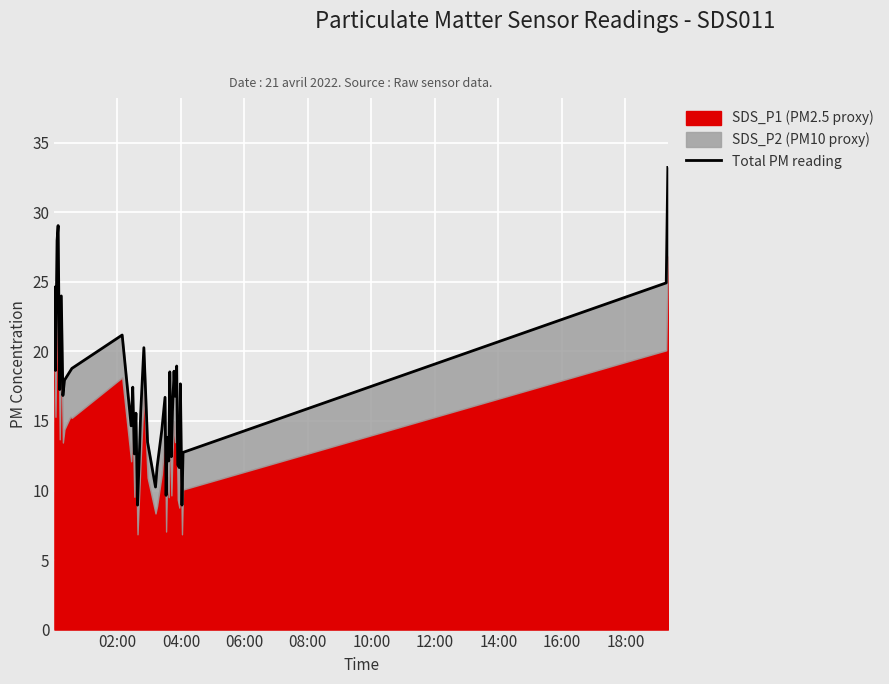

What is the difference between the maximum and minimum values?

24.3